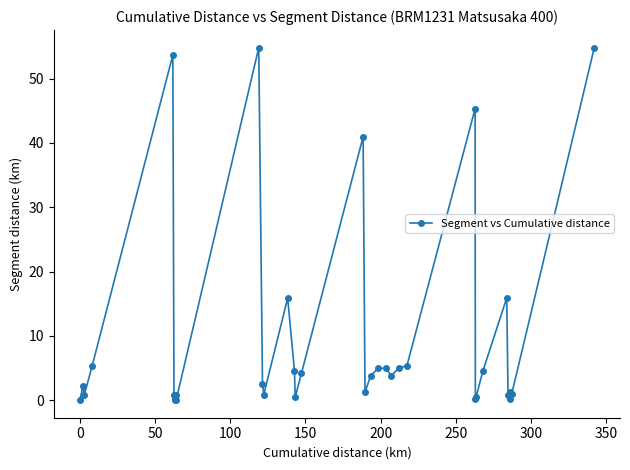

What is the maximum value shown in the chart?

54.8